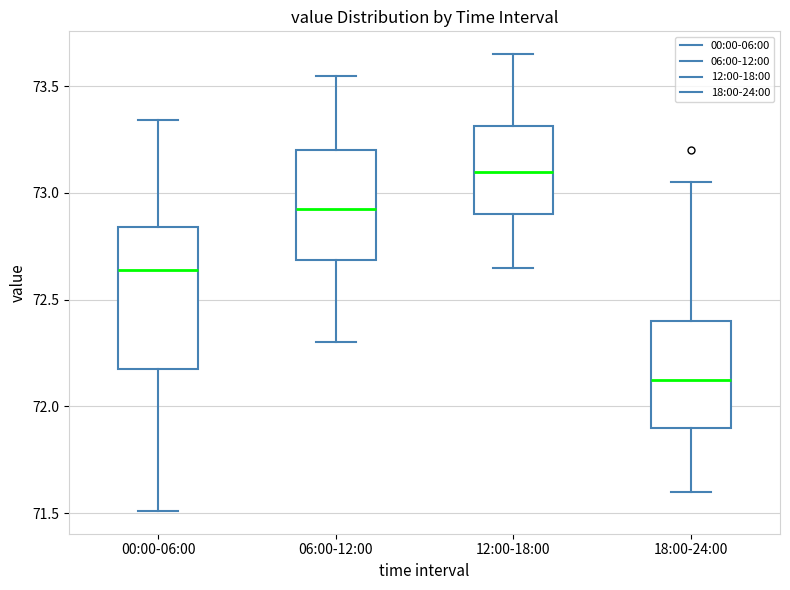

Which box has the highest median line?

12:00-18:00